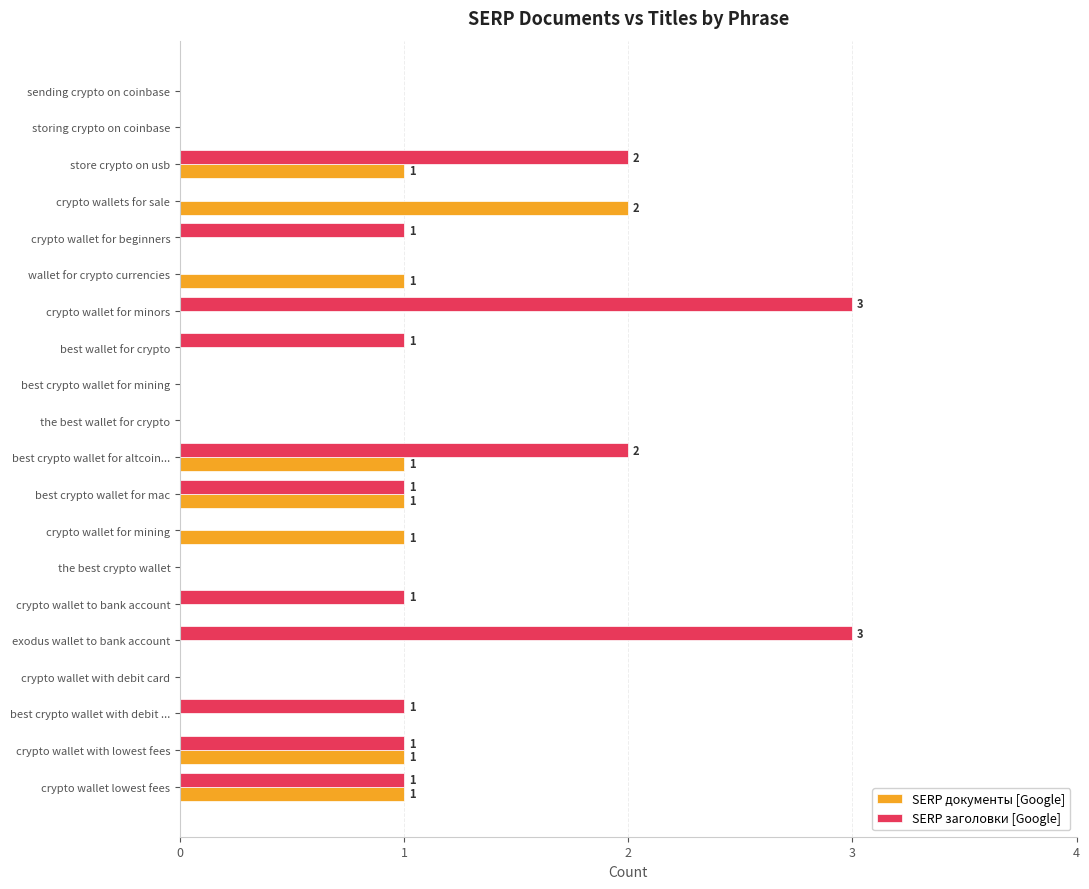

Which series has the widest spread of values?

SERP заголовки [Google]